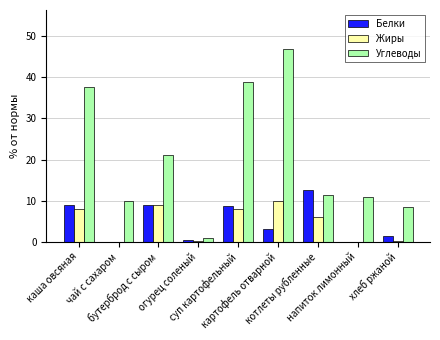

Are the bars grouped side by side (vs. stacked)?

Yes